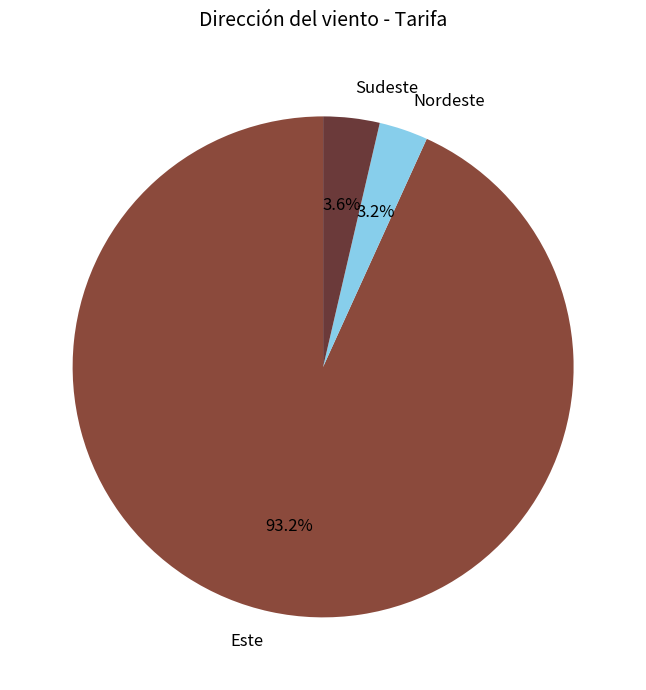

Does any single category account for the majority?

Yes